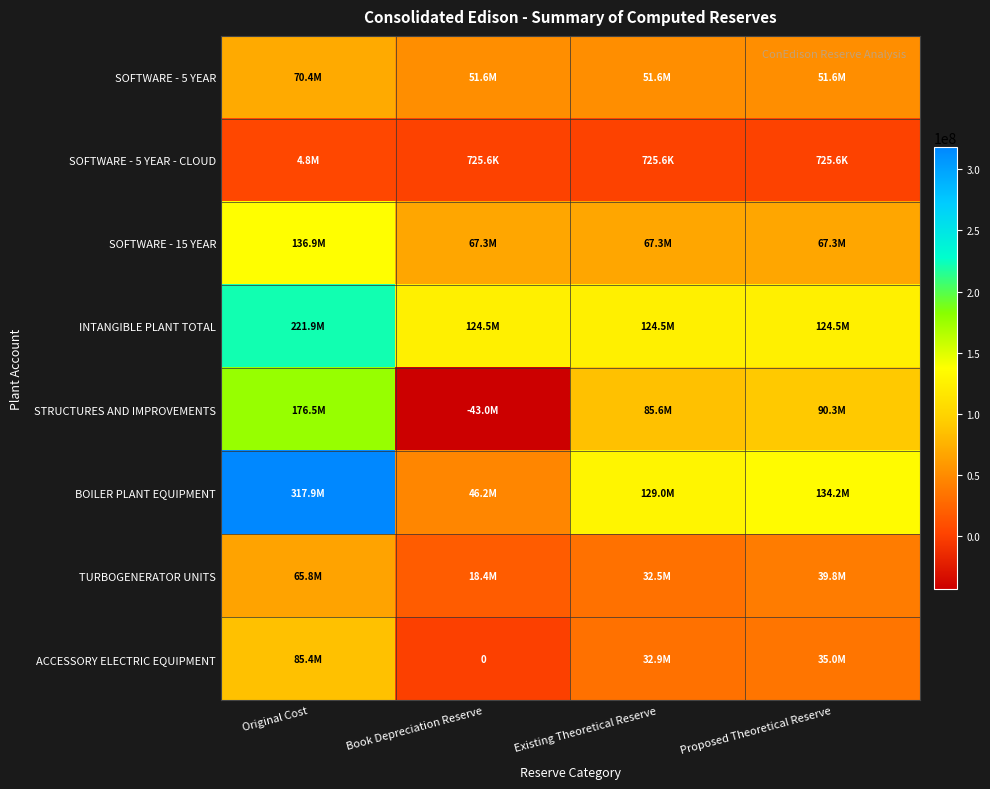

At how many categories does at least one series exceed 242234901?

1